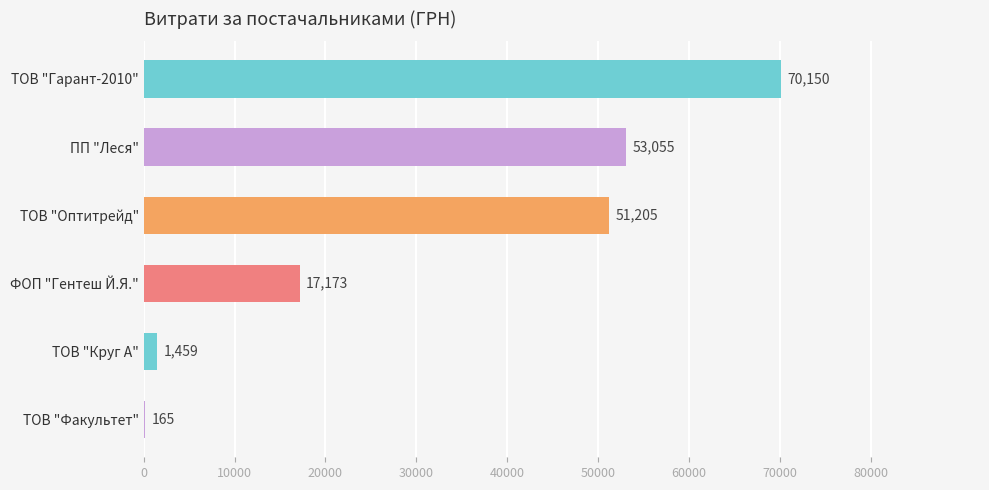

The chart shows a value of 53055.2 at ПП "Леся". True or false?

True